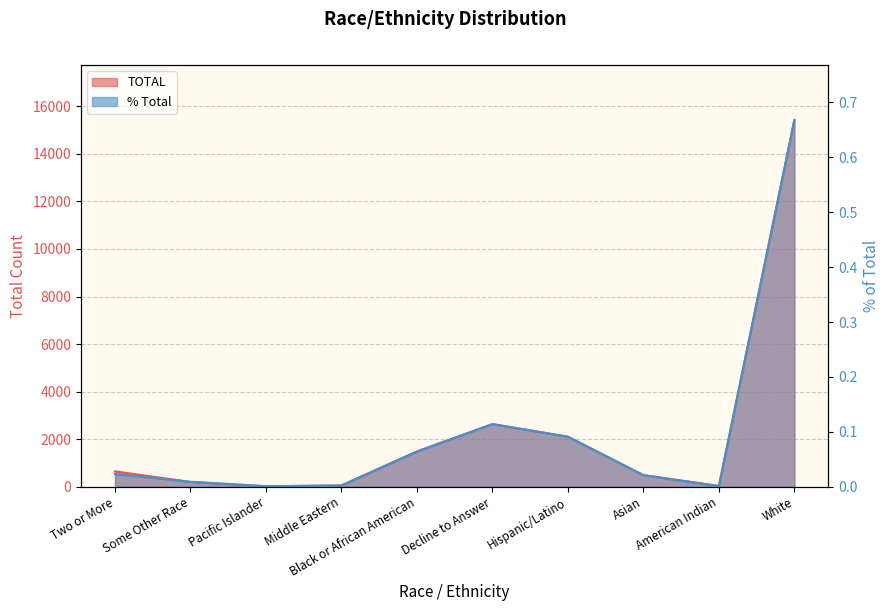

Reading right to left, extract all data points from this chart.

TOTAL: White=15425.0	American Indian=34.0	Asian=488.0	Hispanic/Latino=2104.0	Decline to Answer=2635.0	Black or African American=1486.0	Middle Eastern=56.0	Pacific Islander=16.0	Some Other Race=200.0	Two or More=646.0
%_TOTAL: White=0.7	American Indian=0.0	Asian=0.0	Hispanic/Latino=0.1	Decline to Answer=0.1	Black or African American=0.1	Middle Eastern=0.0	Pacific Islander=0.0	Some Other Race=0.0	Two or More=0.0